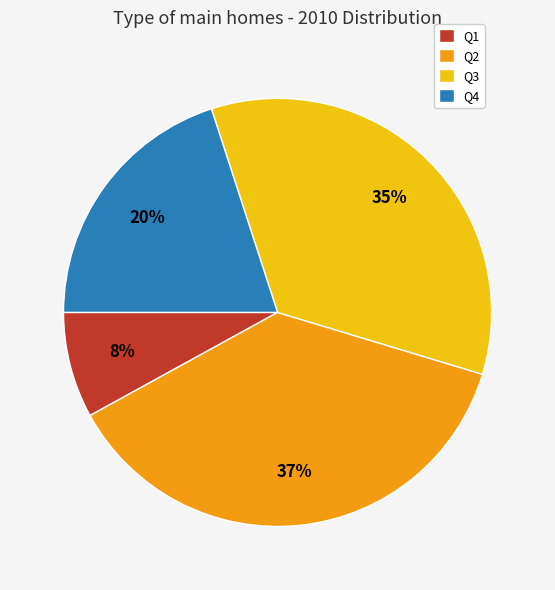

Which has a higher value, Q1 or Q4?

Q4